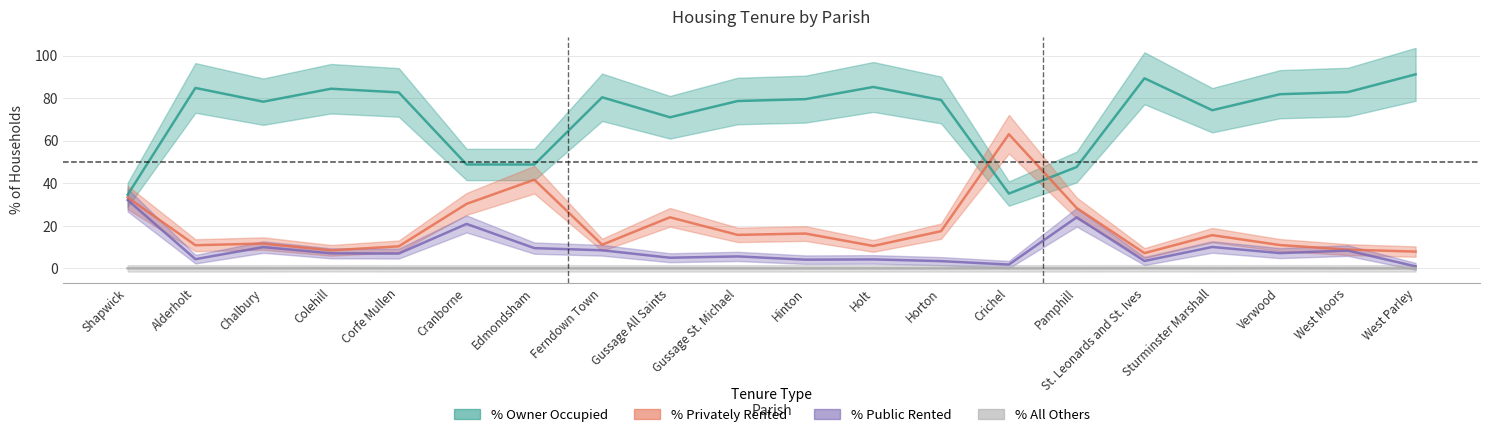

Reading right to left, transcribe all the data shown in this chart.

% of housholds owner occupied: West Parley=91.2	West Moors=82.8	Verwood=81.8	Sturminster Marshall=74.3	St. Leonards and St. Ives=89.3	Pamphill=47.6	Crichel=35.1	Horton=79.1	Holt=85.2	Hinton=79.5	Gussage St. Michael=78.7	Gussage All Saints=71.0	Ferndown Town=80.4	Edmondsham=48.8	Cranborne=48.8	Corfe Mullen=82.7	Colehill=84.4	Chalbury=78.3	Alderholt=84.8	Shapwick=34.6
% of households privately rented: West Parley=7.9	West Moors=8.8	Verwood=10.9	Sturminster Marshall=15.6	St. Leonards and St. Ives=7.2	Pamphill=28.4	Crichel=63.1	Horton=17.5	Holt=10.5	Hinton=16.4	Gussage St. Michael=15.7	Gussage All Saints=24.0	Ferndown Town=11.1	Edmondsham=41.7	Cranborne=30.3	Corfe Mullen=10.4	Colehill=8.5	Chalbury=11.7	Alderholt=10.9	Shapwick=33.3
% of households public rented: West Parley=0.9	West Moors=8.4	Verwood=7.2	Sturminster Marshall=10.1	St. Leonards and St. Ives=3.5	Pamphill=24.0	Crichel=1.8	Horton=3.4	Holt=4.2	Hinton=4.1	Gussage St. Michael=5.6	Gussage All Saints=5.0	Ferndown Town=8.5	Edmondsham=9.5	Cranborne=20.9	Corfe Mullen=7.0	Colehill=7.1	Chalbury=10.0	Alderholt=4.3	Shapwick=32.1
% All others: West Parley=0.0	West Moors=0.0	Verwood=0.0	Sturminster Marshall=0.0	St. Leonards and St. Ives=0.0	Pamphill=0.0	Crichel=0.0	Horton=0.0	Holt=0.0	Hinton=0.0	Gussage St. Michael=0.0	Gussage All Saints=0.0	Ferndown Town=0.0	Edmondsham=0.0	Cranborne=0.0	Corfe Mullen=0.0	Colehill=0.0	Chalbury=0.0	Alderholt=0.0	Shapwick=0.0